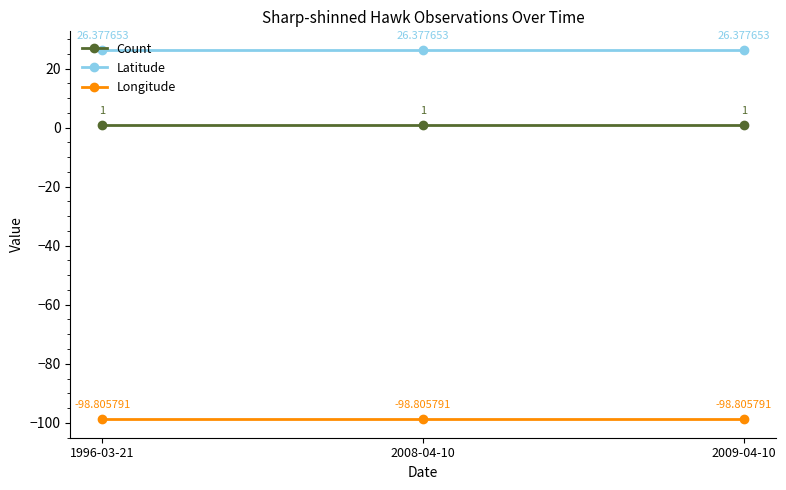

What is the difference between the highest and lowest values at 2009-04-10?

125.2